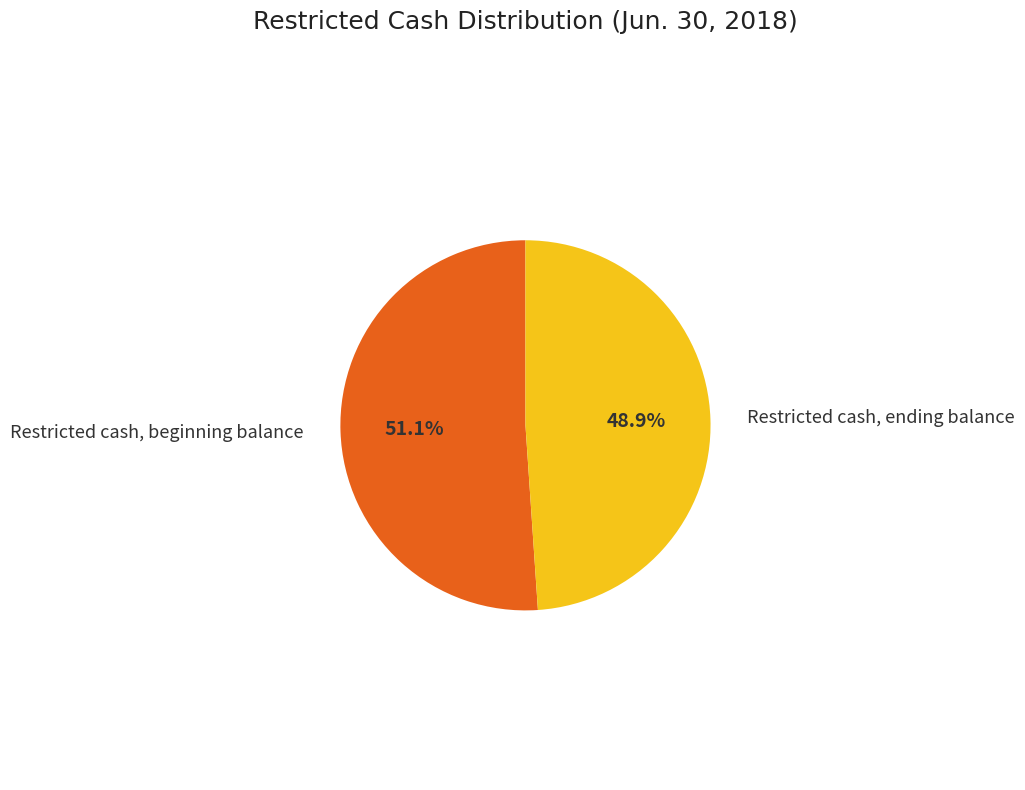

Does any single category account for the majority?

Yes